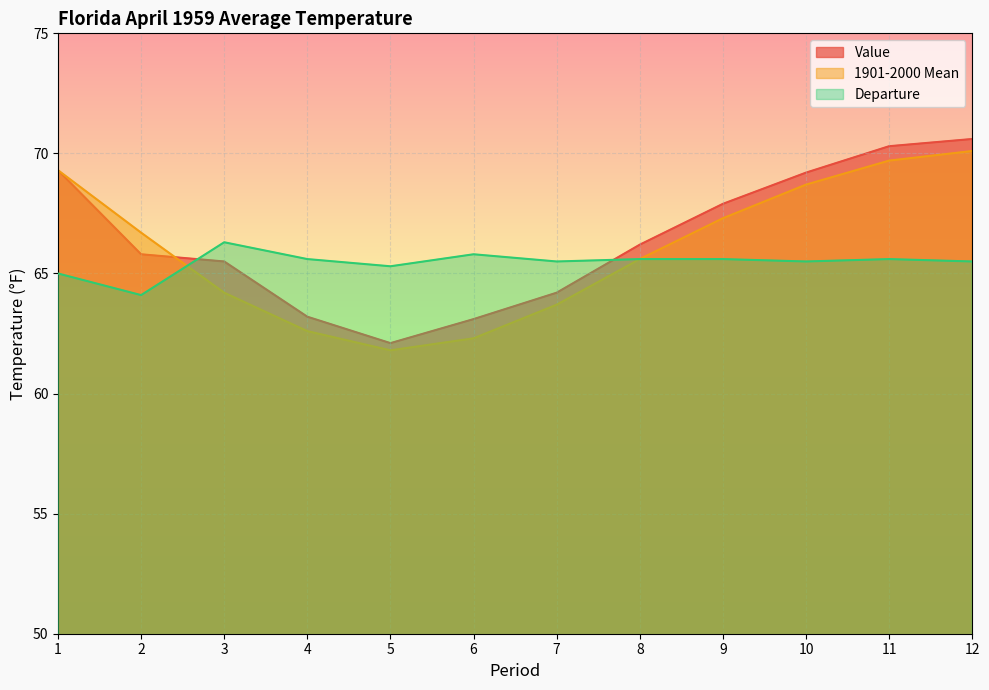

Reading right to left, transcribe all the data shown in this chart.

Value: 70.6	70.3	69.2	67.9	66.2	64.2	63.1	62.1	63.2	65.5	65.8	69.3
1901-2000 Mean: 70.1	69.7	68.7	67.3	65.6	63.7	62.3	61.8	62.6	64.2	66.7	69.3
Departure: 65.5	65.6	65.5	65.6	65.6	65.5	65.8	65.3	65.6	66.3	64.1	65.0